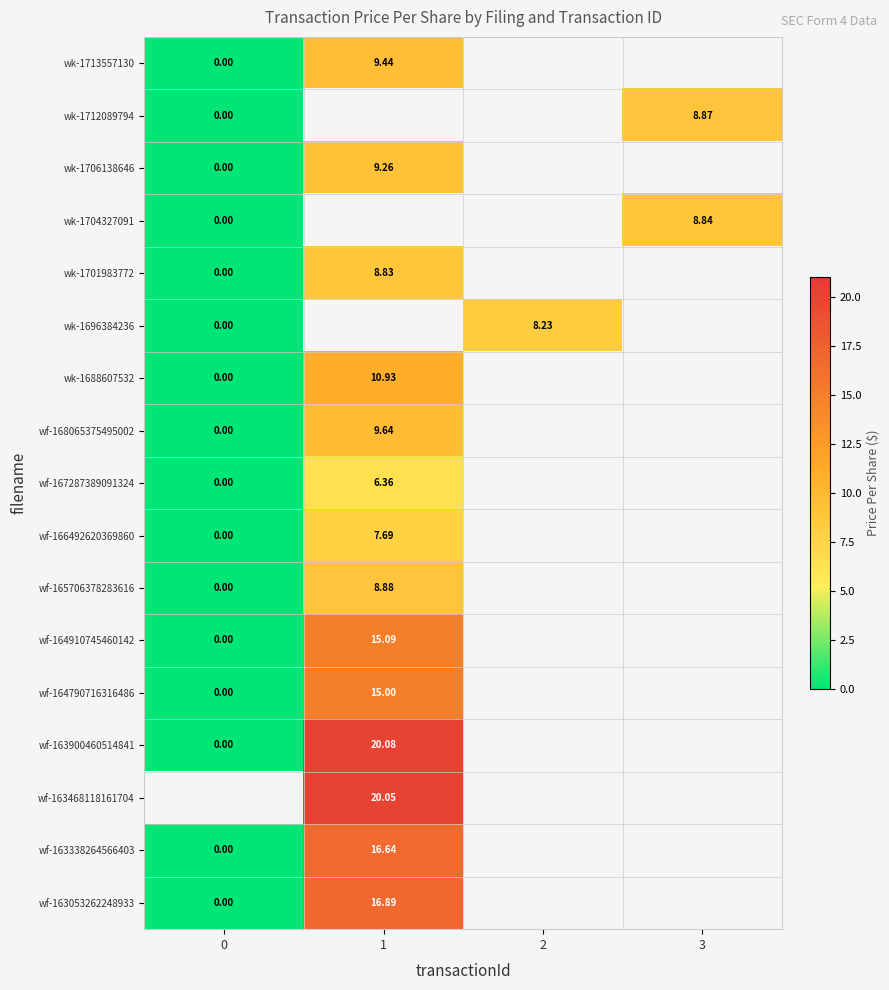

Which has a higher value, 1 or 2?

2